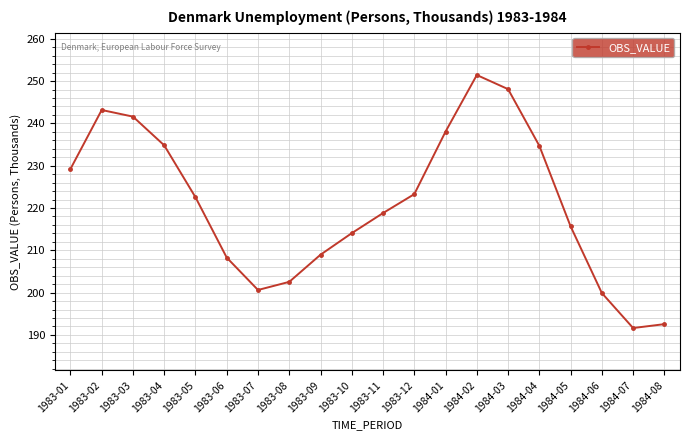

How many interior local valleys (lower than both neighbors) does the data have?

2